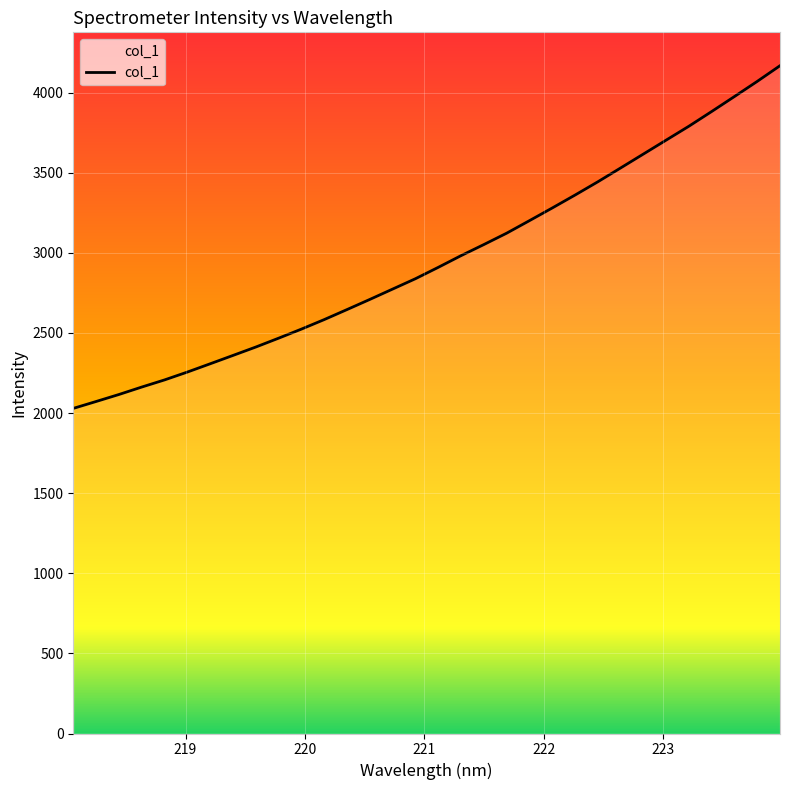

How many lines are shown in the chart?

1